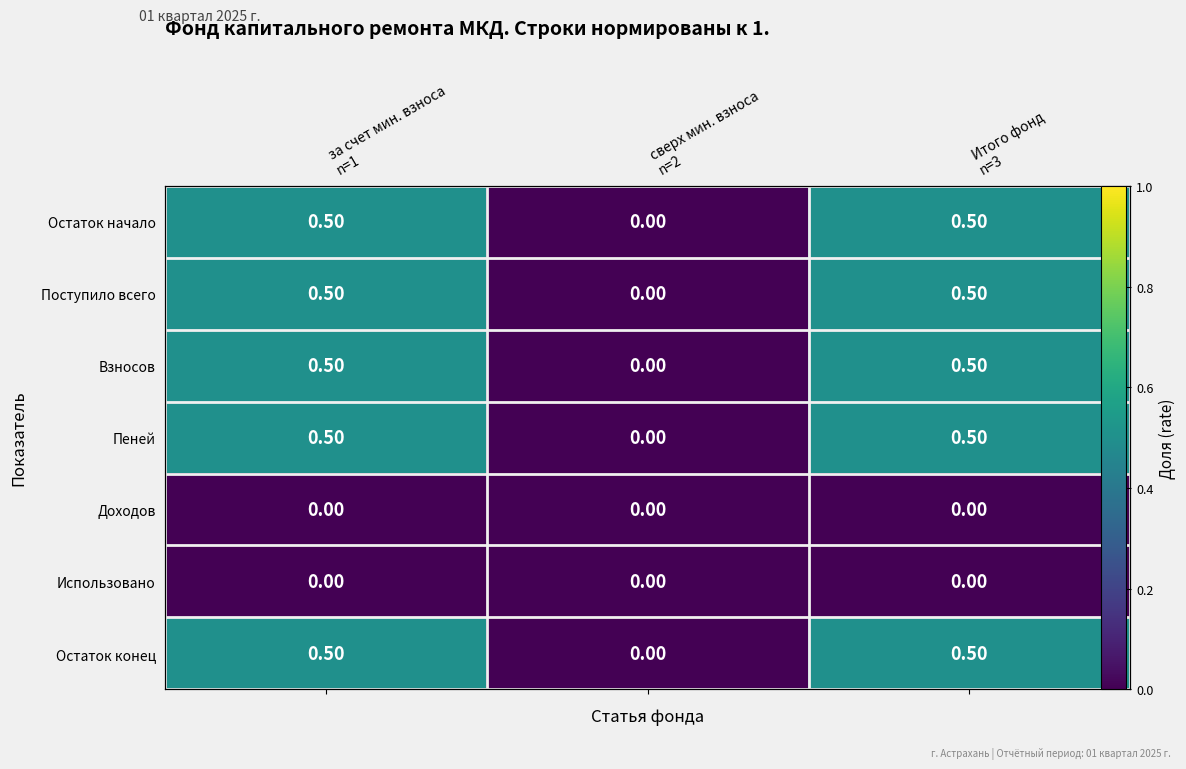

What is the difference between the maximum and minimum values in the Остаток конец series?

0.5